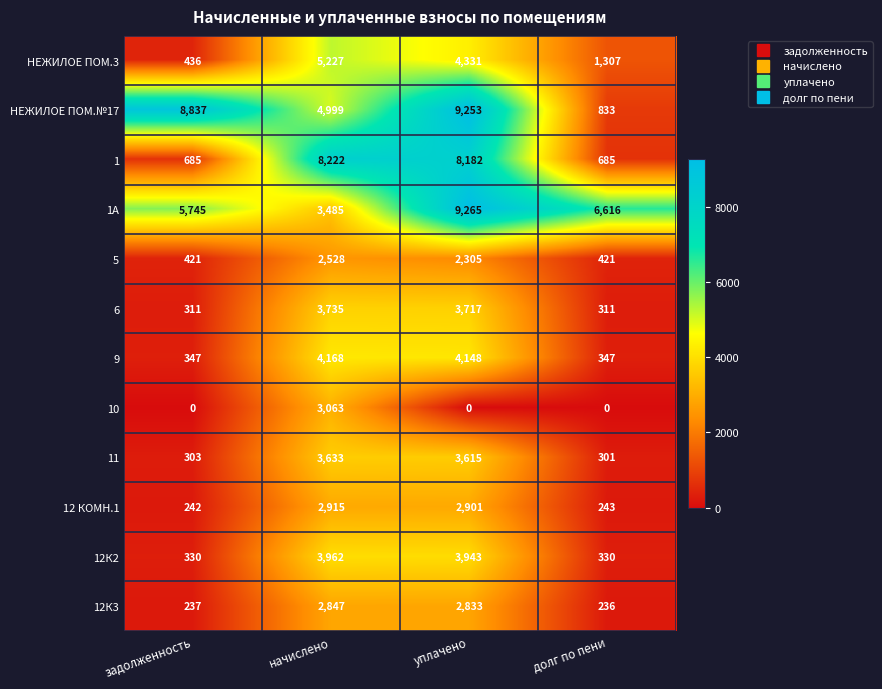

What is the highest value of the 12К3 series?

2847